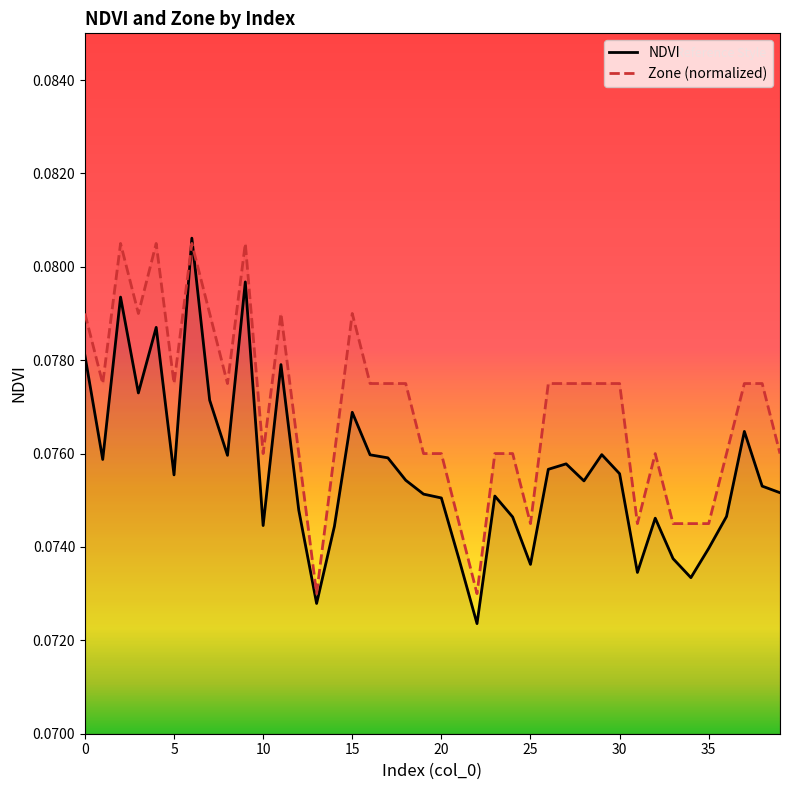

What is the sum of all Zone values?

3.1